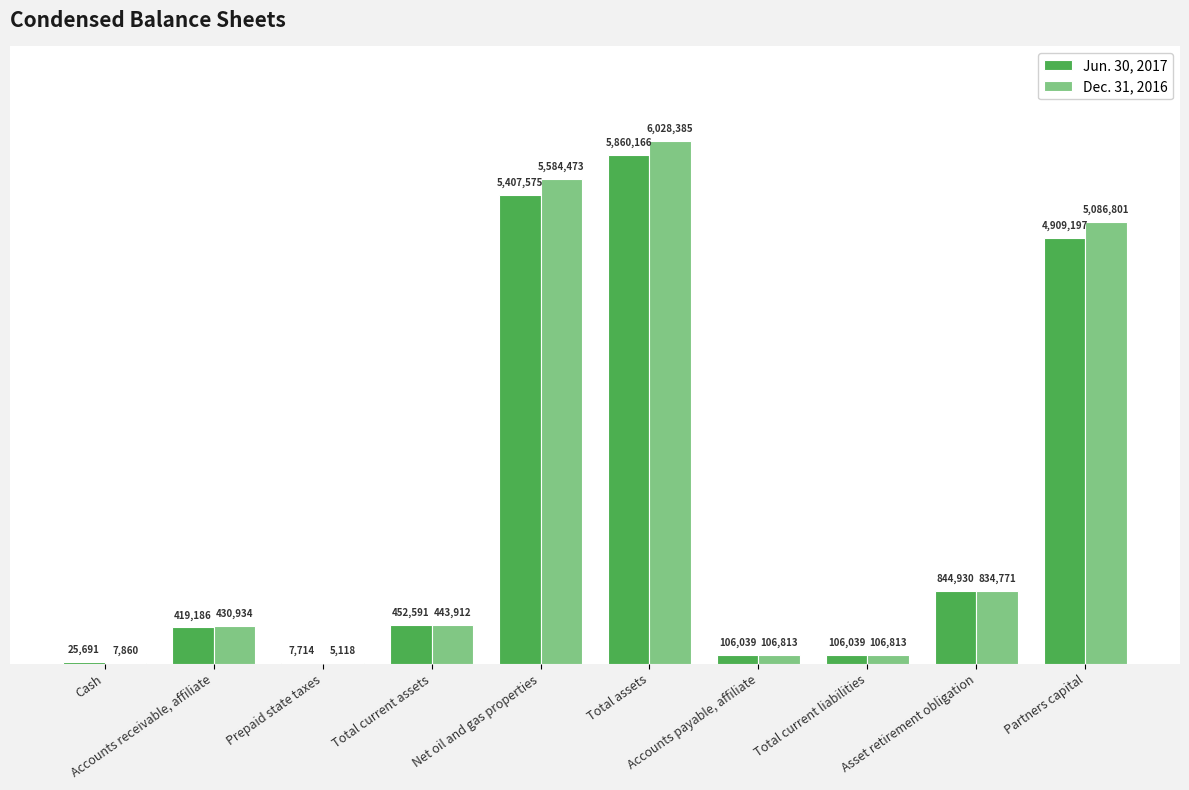

What is the greatest value displayed?

6028385